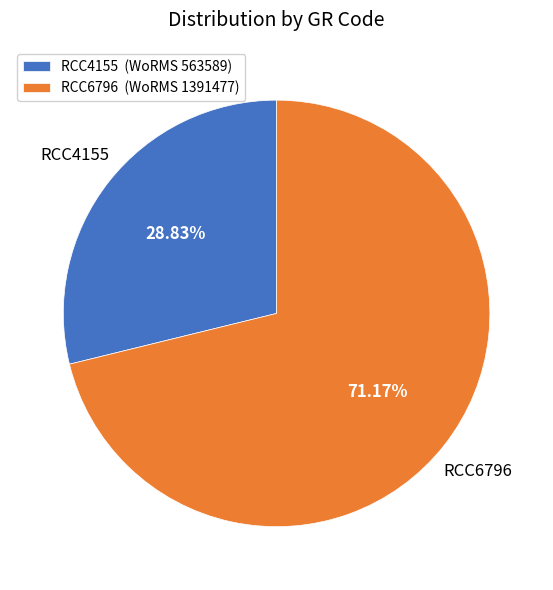

Which has a higher value, RCC4155 or RCC6796?

RCC6796